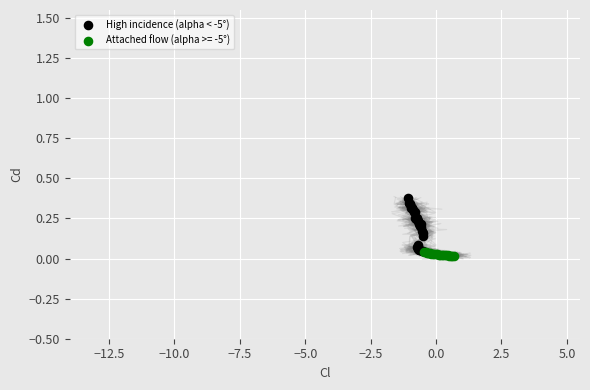

Which series has the largest Y range (max minus min)?

High incidence (alpha < -5°)